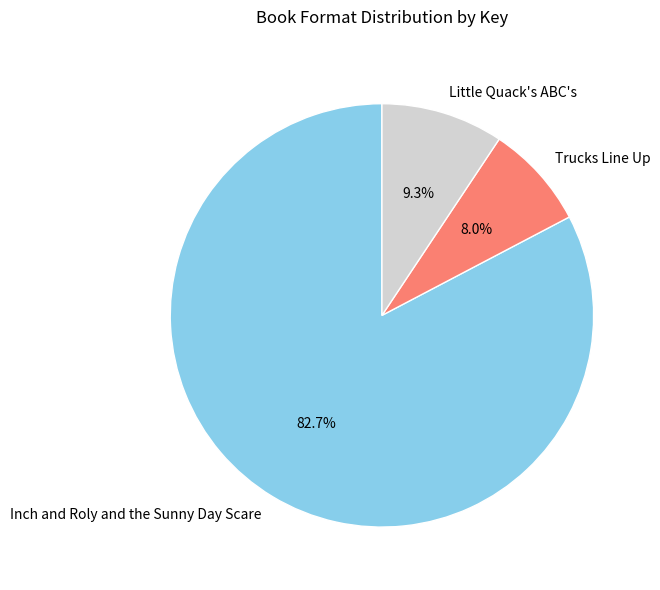

Does Inch and Roly and the Sunny Day Scare represent more than half of the total?

Yes